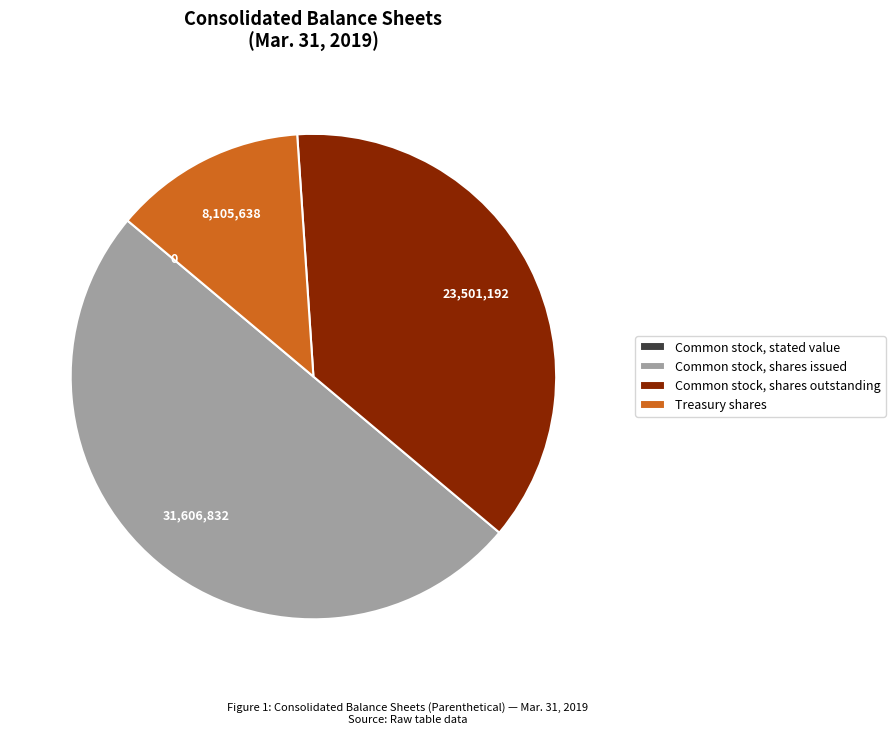

Which slice is the largest?

Common stock, shares issued